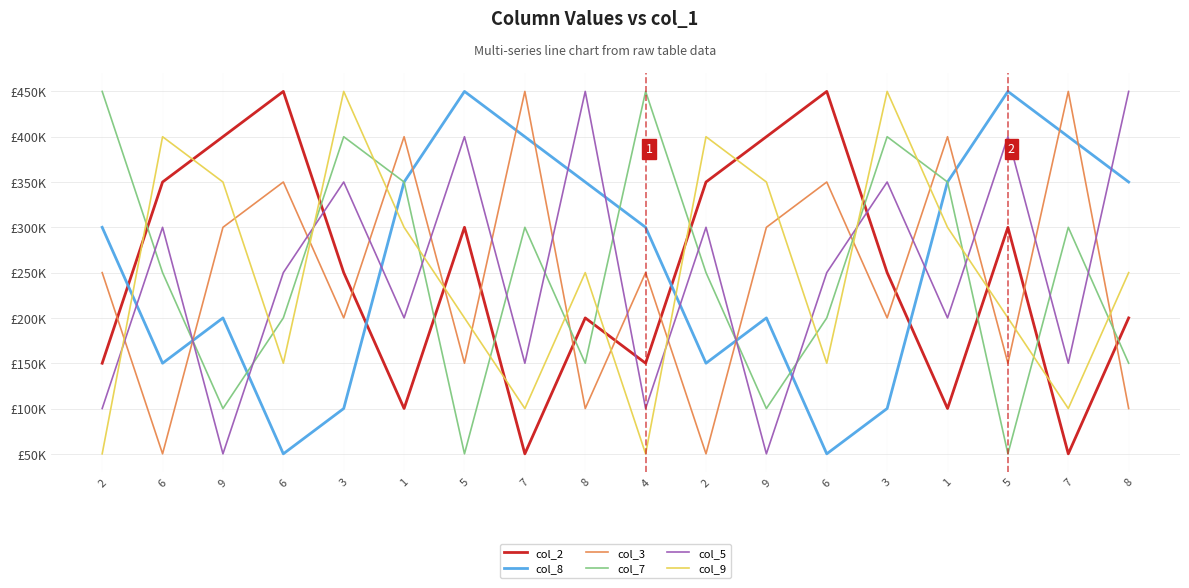

True or false: col_7 and col_5 cross at least once.

True